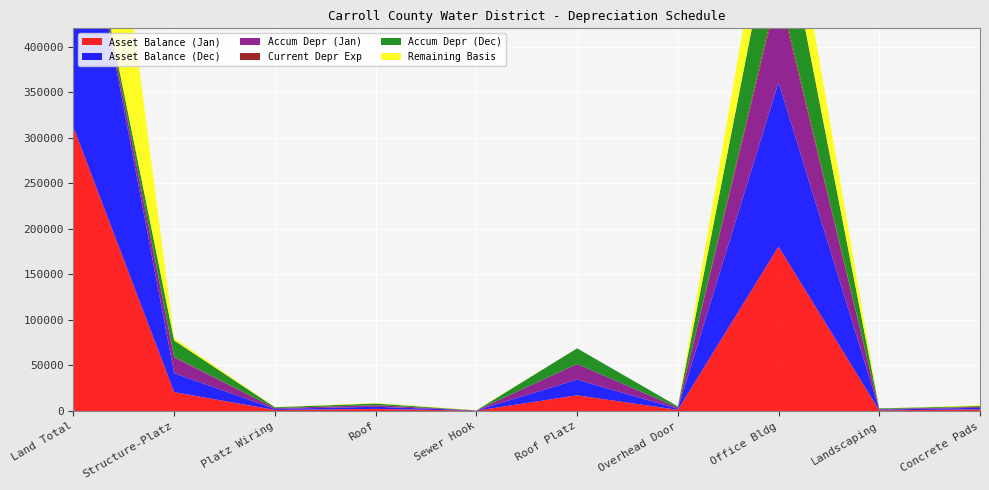

Reading left to right, transcribe all the data shown in this chart.

Asset Balance (Jan): Land Total=311460	Structure-Platz=20701	Platz Wiring=1148	Roof=2304	Sewer Hook=350	Roof Platz=17200	Overhead Door=1265	Office Bldg=180440	Landscaping=708	Concrete Pads=1770
Asset Balance (Dec): Land Total=311460	Structure-Platz=20701	Platz Wiring=1148	Roof=2304	Sewer Hook=350	Roof Platz=17200	Overhead Door=1265	Office Bldg=180440	Landscaping=708	Concrete Pads=1770
Accum Depr (Jan): Land Total=0	Structure-Platz=17421	Platz Wiring=888	Roof=1746	Sewer Hook=0	Roof Platz=17200	Overhead Door=1265	Office Bldg=99836	Landscaping=708	Concrete Pads=940
Current Depr Exp: Land Total=0	Structure-Platz=591	Platz Wiring=33	Roof=66	Sewer Hook=0	Roof Platz=0	Overhead Door=0	Office Bldg=4511	Landscaping=0	Concrete Pads=44
Accum Depr (Dec): Land Total=0	Structure-Platz=18013	Platz Wiring=921	Roof=1812	Sewer Hook=0	Roof Platz=17200	Overhead Door=1265	Office Bldg=104347	Landscaping=708	Concrete Pads=984
Remaining Basis: Land Total=311460	Structure-Platz=2688	Platz Wiring=227	Roof=492	Sewer Hook=350	Roof Platz=0	Overhead Door=0	Office Bldg=76093	Landscaping=0	Concrete Pads=786